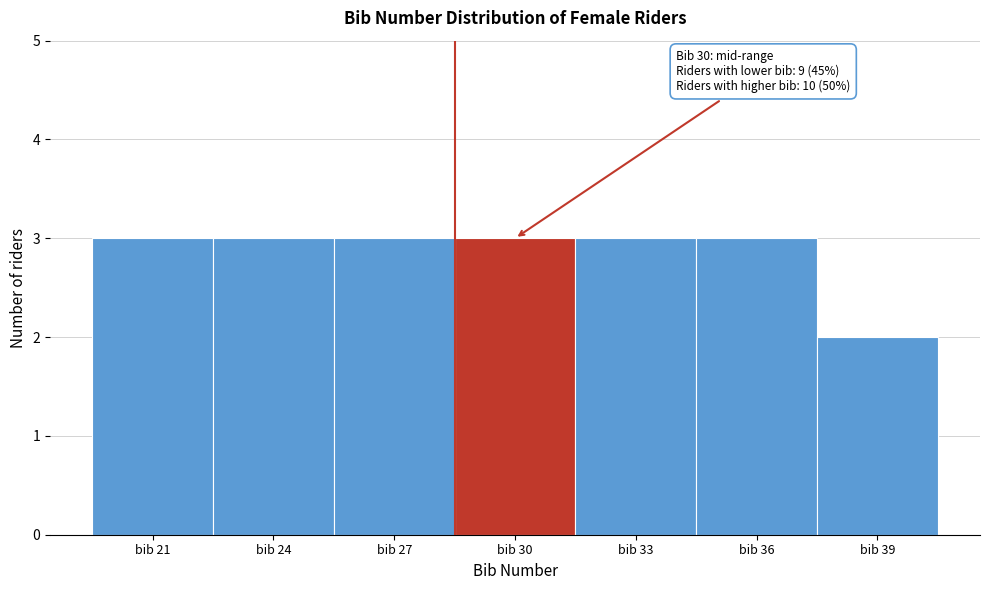

Reading right to left, transcribe all the data shown in this chart.

bib 39=2	bib 36=3	bib 33=3	bib 30=3	bib 27=3	bib 24=3	bib 21=3